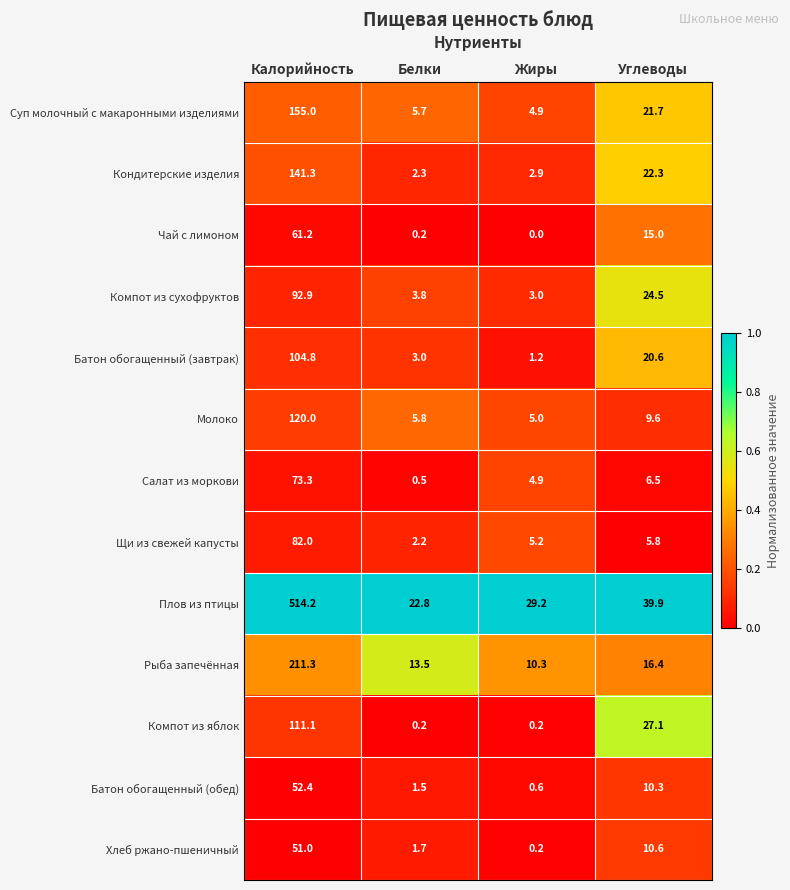

What is the average value of the Компот из сухофруктов series?

31.1